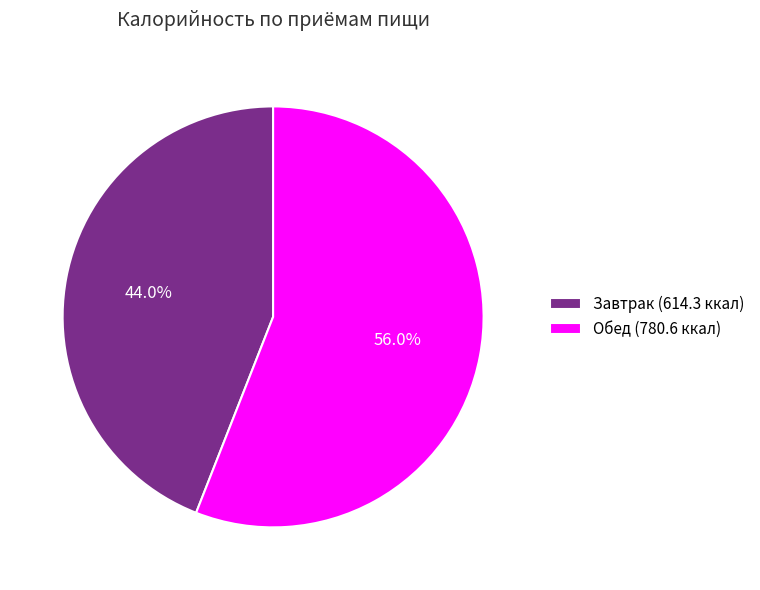

The Обед slice represents 65% of the pie. True or false?

False